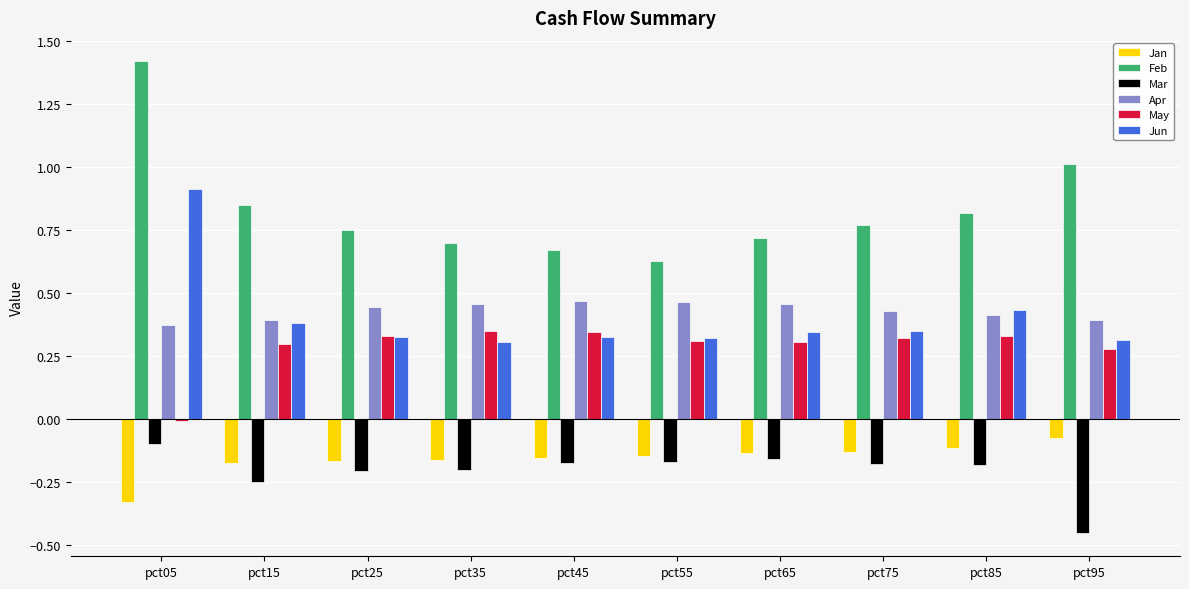

At which category is the sum across all series the highest?

pct05